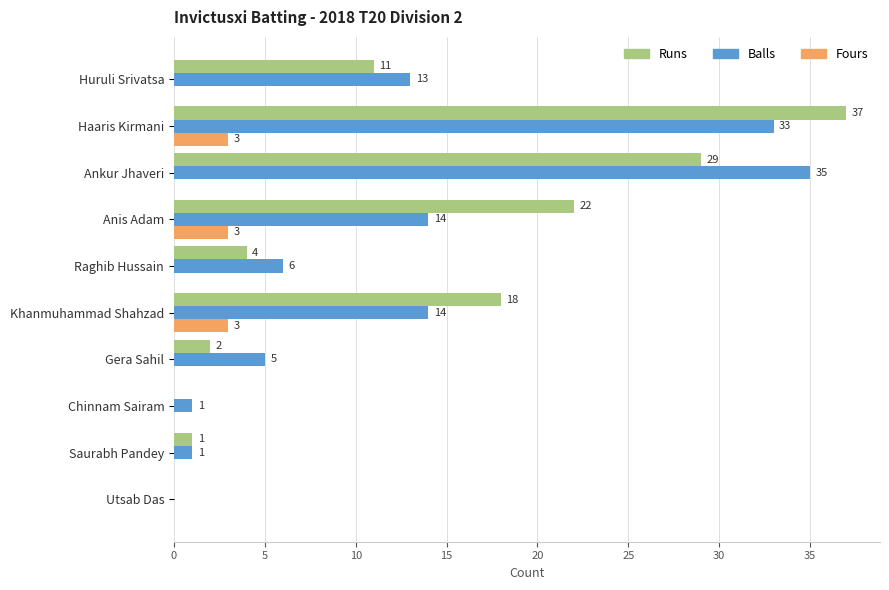

What is the total value across all series at Haaris Kirmani?

73